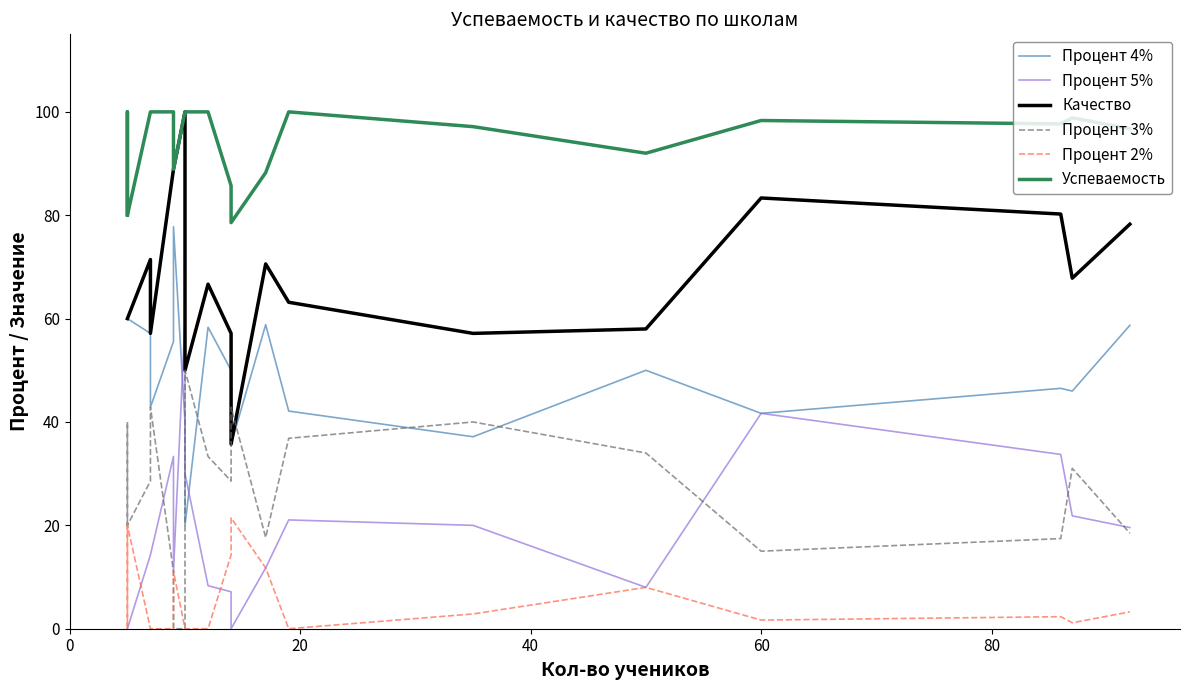

In Процент 2%, how many points are lower than both neighbors (excluding endpoints)?

4